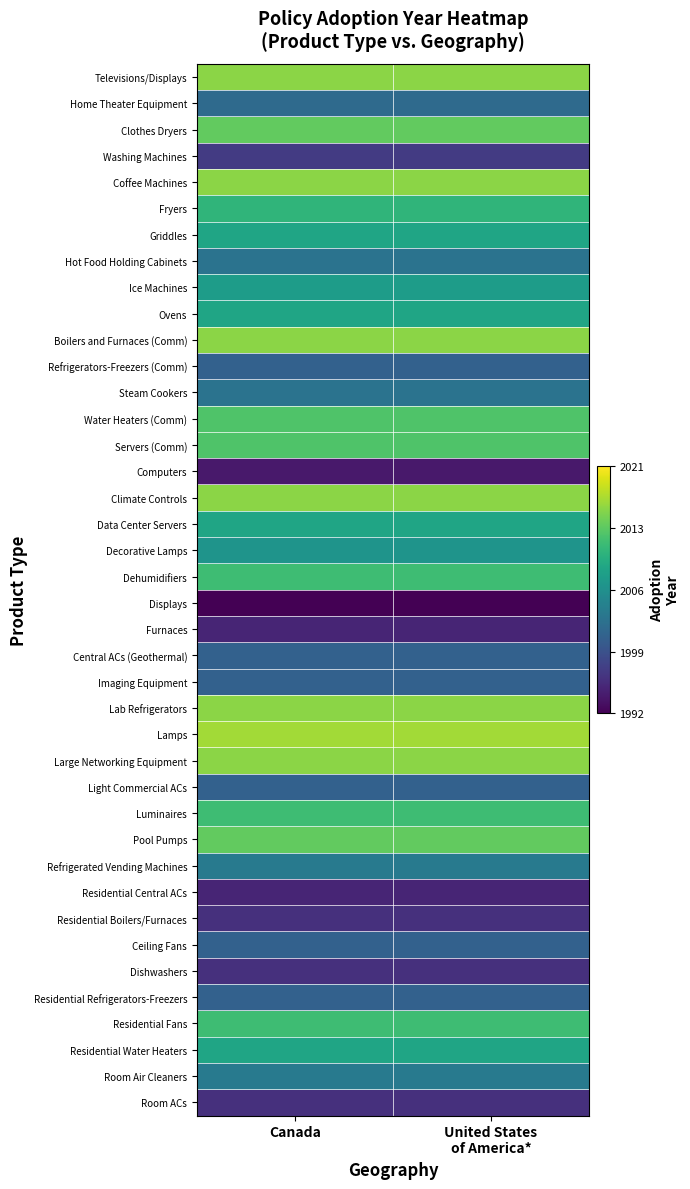

Rank the series at Canada from lowest to highest value.

Displays, Computers, Furnaces, Residential Central ACs, Residential Boilers/Furnaces, Dishwashers, Room ACs, Washing Machines, Refrigerators-Freezers (Comm), Central ACs (Geothermal), Imaging Equipment, Light Commercial ACs, Ceiling Fans, Residential Refrigerators-Freezers, Home Theater Equipment, Hot Food Holding Cabinets, Steam Cookers, Refrigerated Vending Machines, Room Air Cleaners, Decorative Lamps, Ice Machines, Griddles, Ovens, Data Center Servers, Residential Water Heaters, Fryers, Dehumidifiers, Luminaires, Residential Fans, Water Heaters (Comm), Servers (Comm), Clothes Dryers, Pool Pumps, Televisions/Displays, Coffee Machines, Boilers and Furnaces (Comm), Climate Controls, Lab Refrigerators, Large Networking Equipment, Lamps